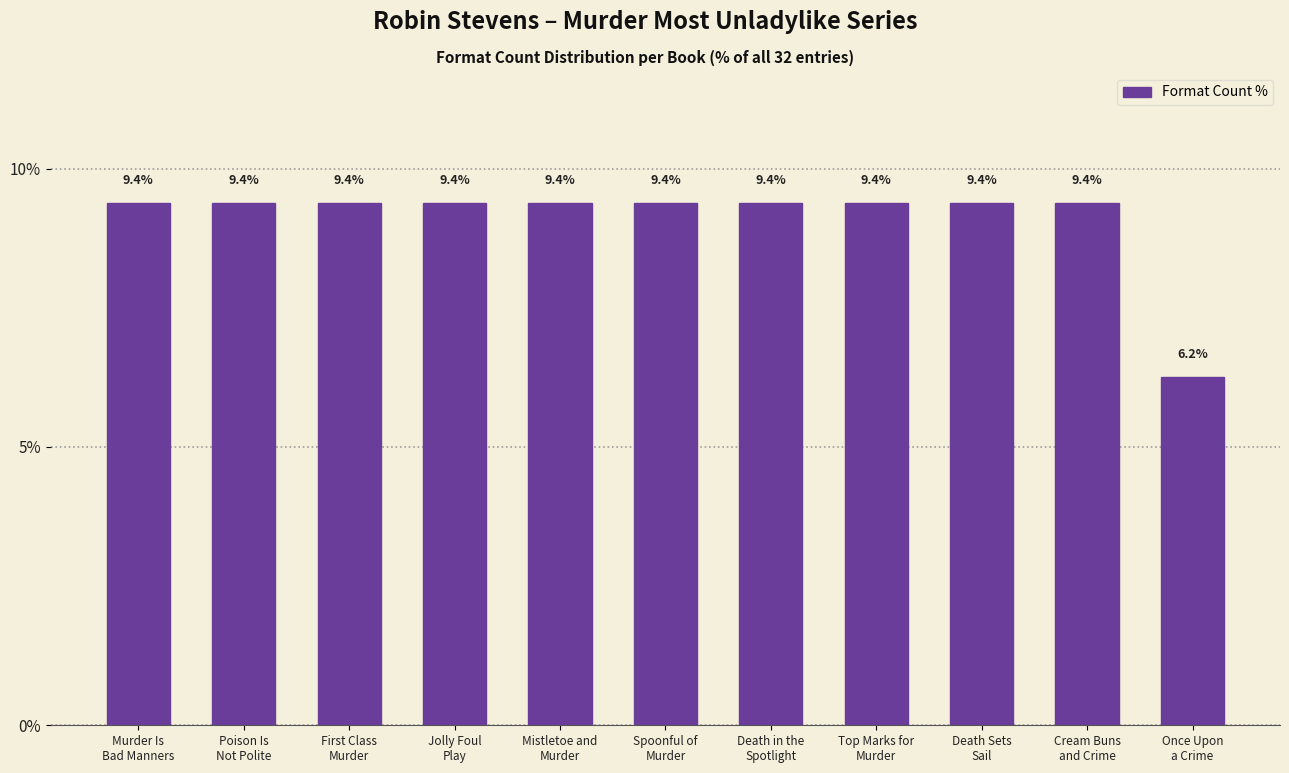

How many values are between 9 and 10?

10